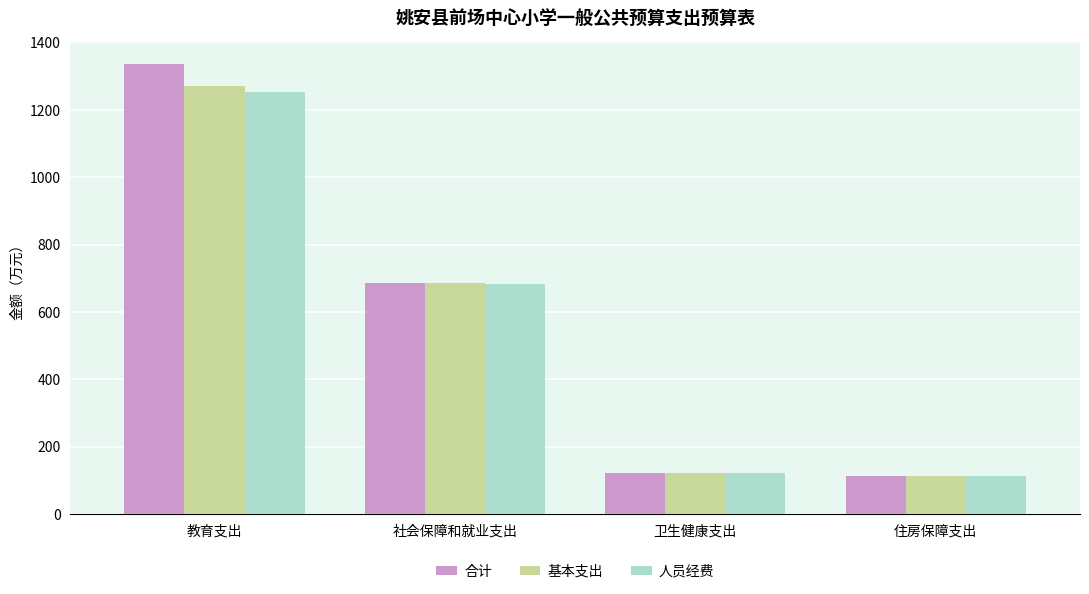

Which series has the largest range (max minus min)?

合计